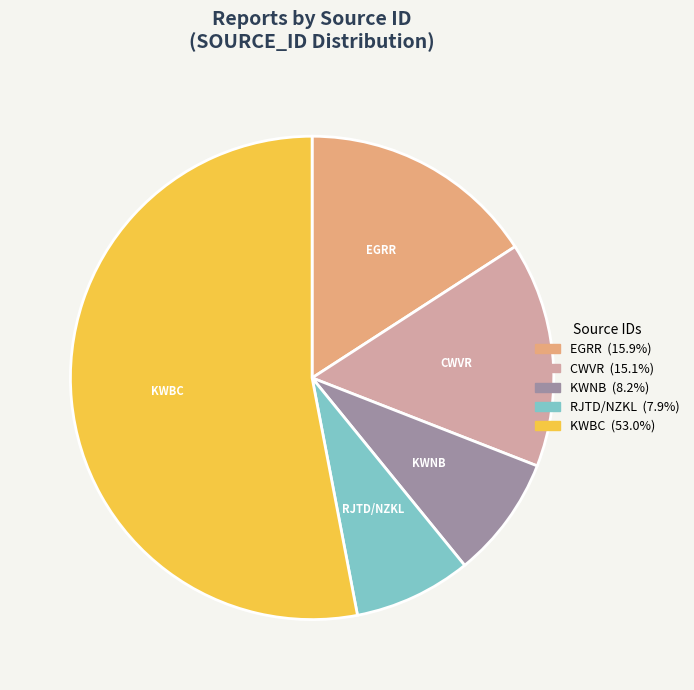

Which category accounts for the majority?

KWBC